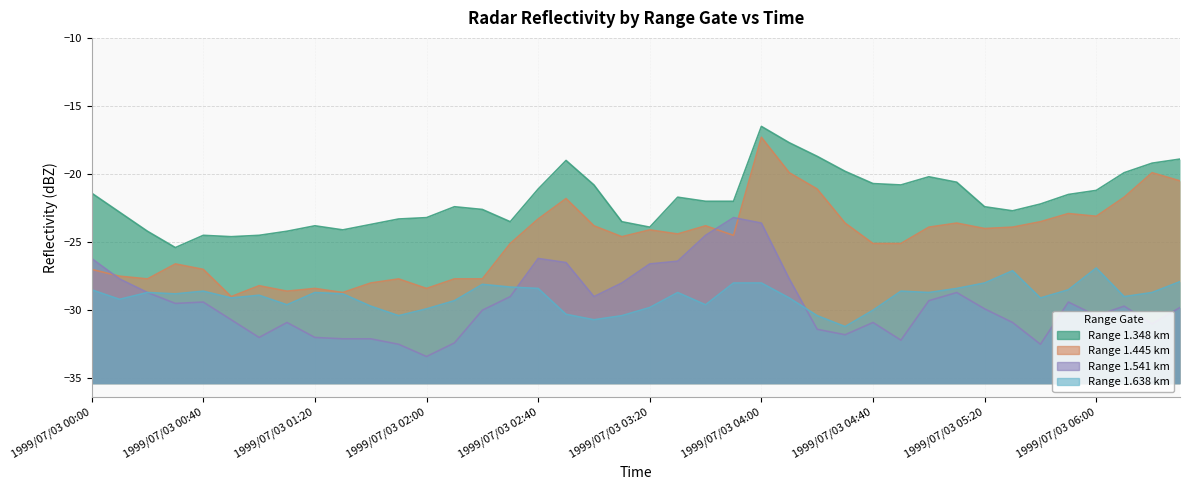

Reading left to right, transcribe all the data shown in this chart.

1.348: -21.4	-22.8	-24.2	-25.4	-24.5	-24.6	-24.5	-24.2	-23.8	-24.1	-23.7	-23.3	-23.2	-22.4	-22.6	-23.5	-21.1	-19.0	-20.8	-23.5	-23.9	-21.7	-22.0	-22.0	-16.5	-17.7	-18.7	-19.8	-20.7	-20.8	-20.2	-20.6	-22.4	-22.7	-22.2	-21.5	-21.2	-19.9	-19.2	-18.9
1.445: -27.0	-27.5	-27.7	-26.6	-27.0	-29.0	-28.2	-28.6	-28.4	-28.7	-28.0	-27.7	-28.4	-27.7	-27.7	-25.1	-23.3	-21.8	-23.8	-24.6	-24.1	-24.4	-23.8	-24.5	-17.3	-19.9	-21.1	-23.6	-25.1	-25.1	-23.9	-23.6	-24.0	-23.9	-23.5	-22.9	-23.1	-21.7	-19.9	-20.5
1.541: -26.2	-27.7	-28.7	-29.5	-29.4	-30.7	-32.0	-30.9	-32.0	-32.1	-32.1	-32.5	-33.4	-32.4	-30.0	-29.0	-26.2	-26.5	-29.0	-28.0	-26.6	-26.4	-24.5	-23.2	-23.6	-27.7	-31.4	-31.8	-30.9	-32.2	-29.3	-28.7	-29.9	-30.9	-32.5	-29.4	-30.4	-29.7	-31.0	-29.8
1.638: -28.5	-29.2	-28.7	-28.8	-28.6	-29.1	-28.9	-29.6	-28.7	-28.8	-29.7	-30.4	-29.9	-29.3	-28.1	-28.3	-28.4	-30.3	-30.7	-30.4	-29.8	-28.7	-29.6	-28.0	-28.0	-29.1	-30.4	-31.2	-30.0	-28.6	-28.7	-28.4	-28.0	-27.1	-29.1	-28.5	-26.9	-29.0	-28.7	-27.9